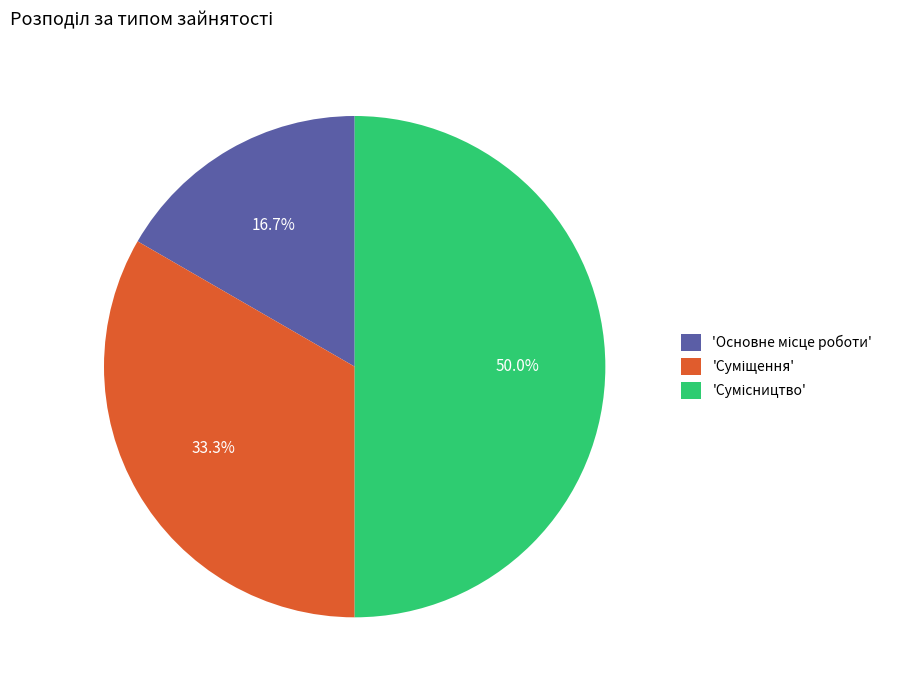

How many slices are in this pie chart?

3